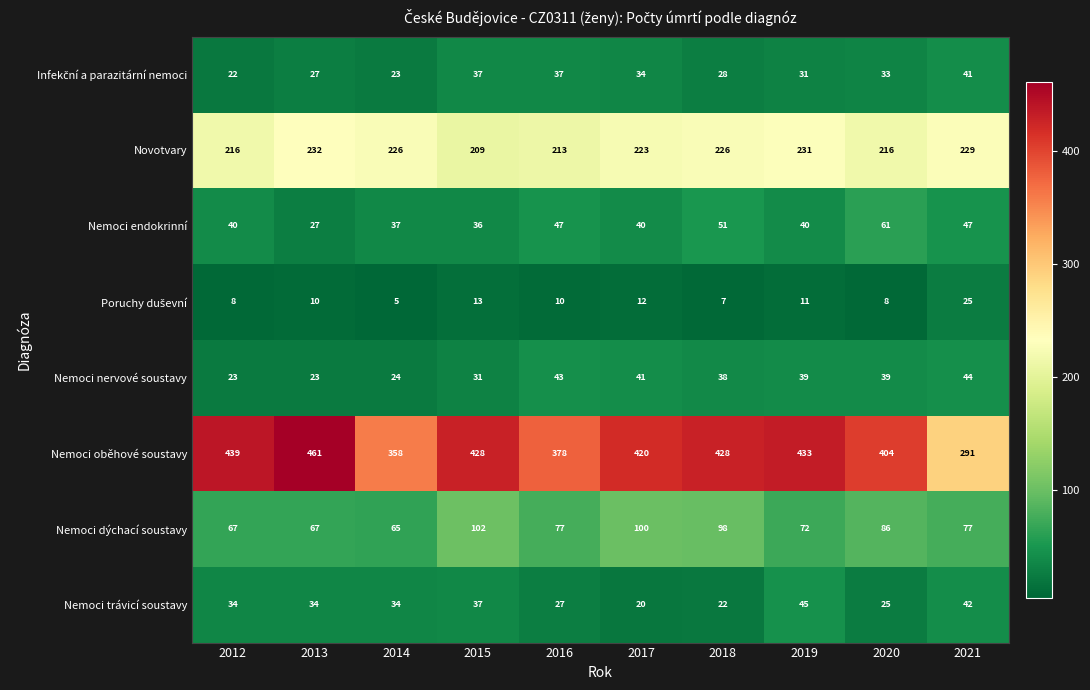

Between 2019 and 2020, which series saw the biggest shift?

Nemoci oběhové soustavy